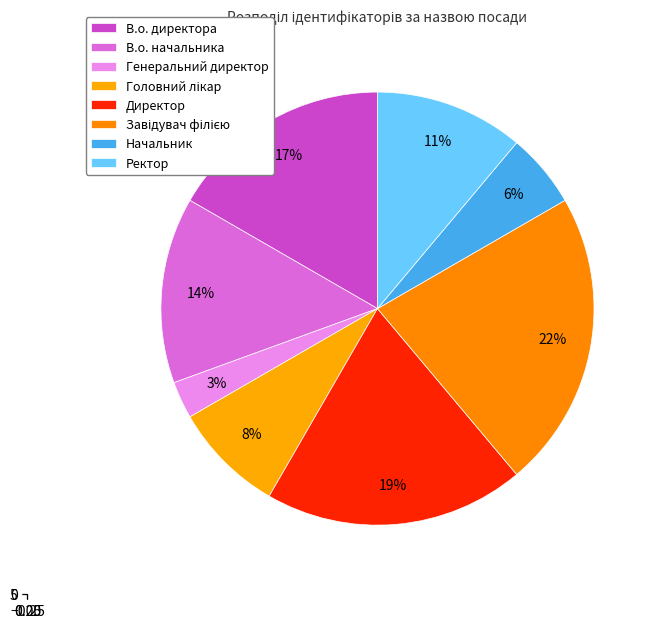

To the nearest percent, what is the combined percentage of Директор and В.о. начальника?

33%